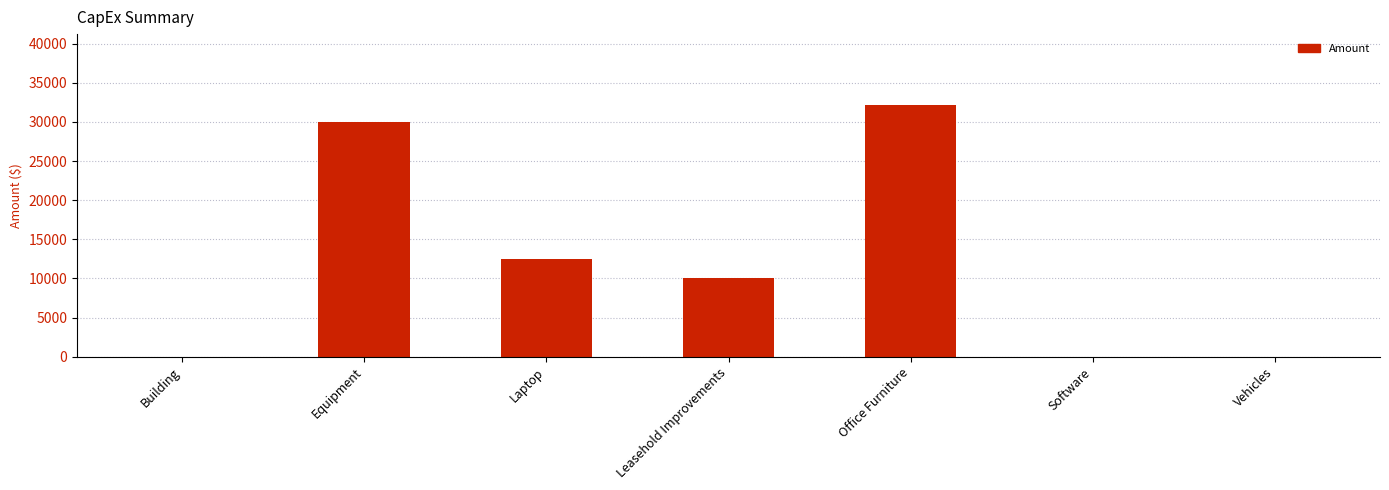

True or false: the data shows 12500 at Laptop.

True